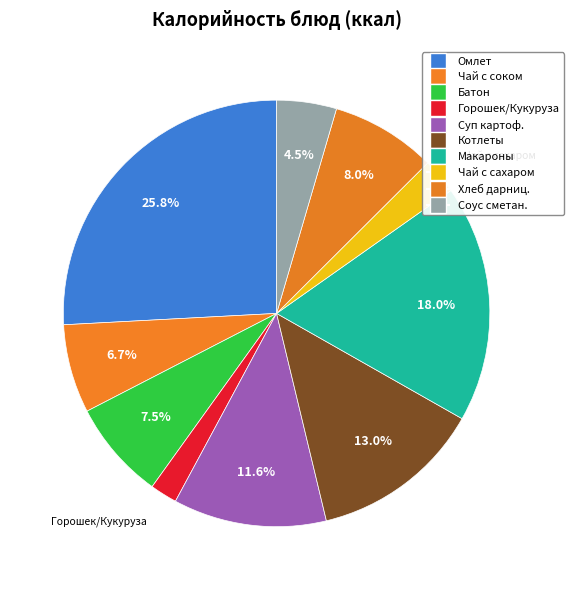

To the nearest percent, what is the average slice percentage?

10%